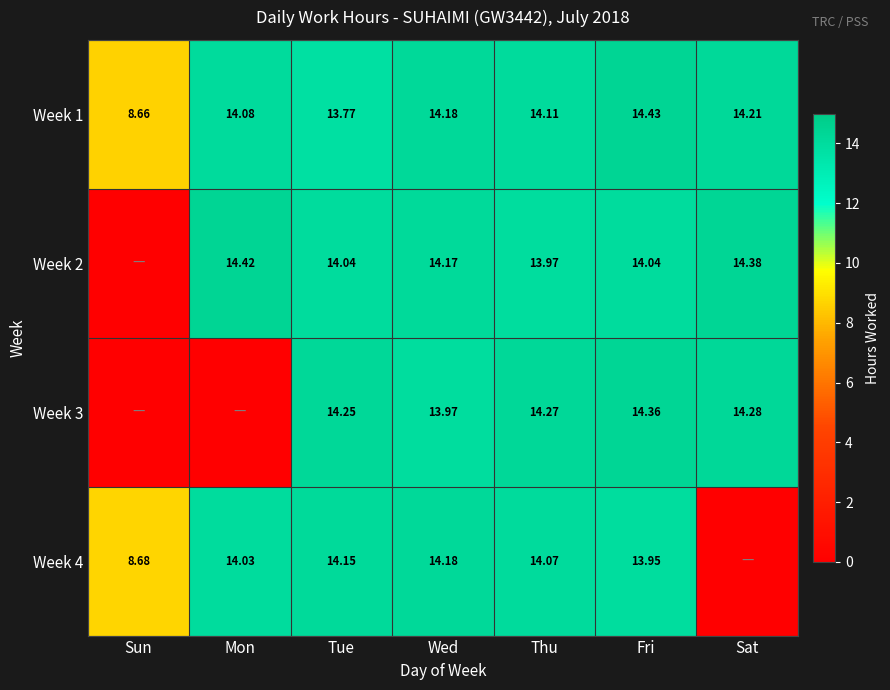

Rank the categories by Week 1 value from lowest to highest.

Sun, Tue, Mon, Thu, Wed, Sat, Fri